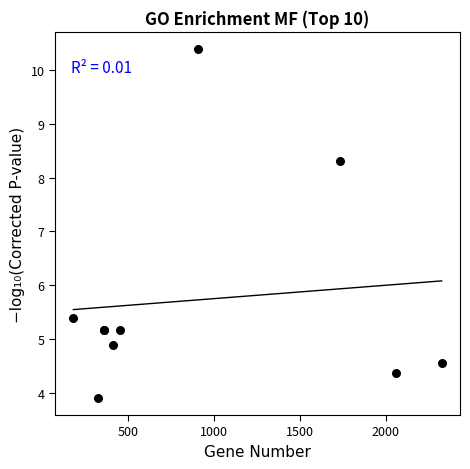

What Y value in the scatter plot is closest to 7?

8.3